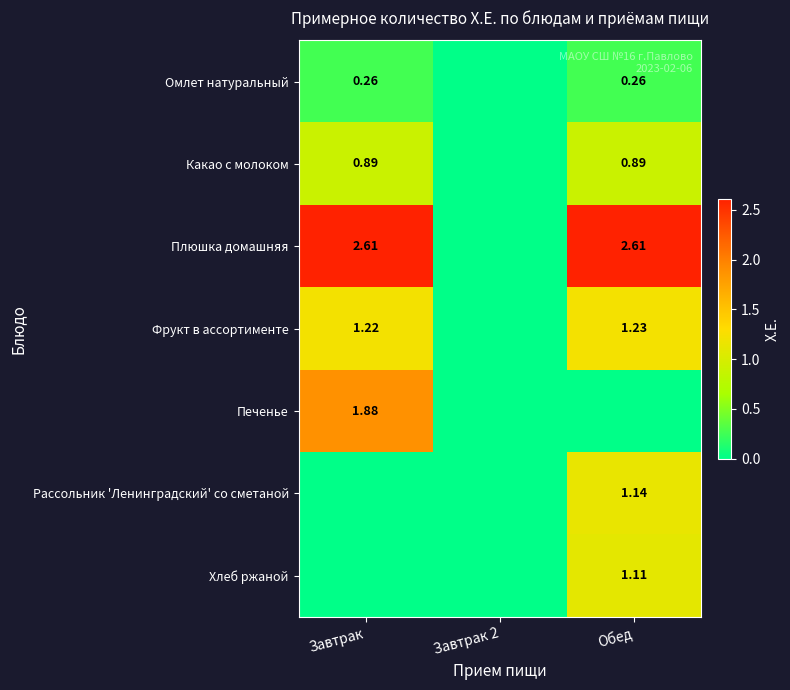

Which has a higher value, Обед or Завтрак 2?

Обед